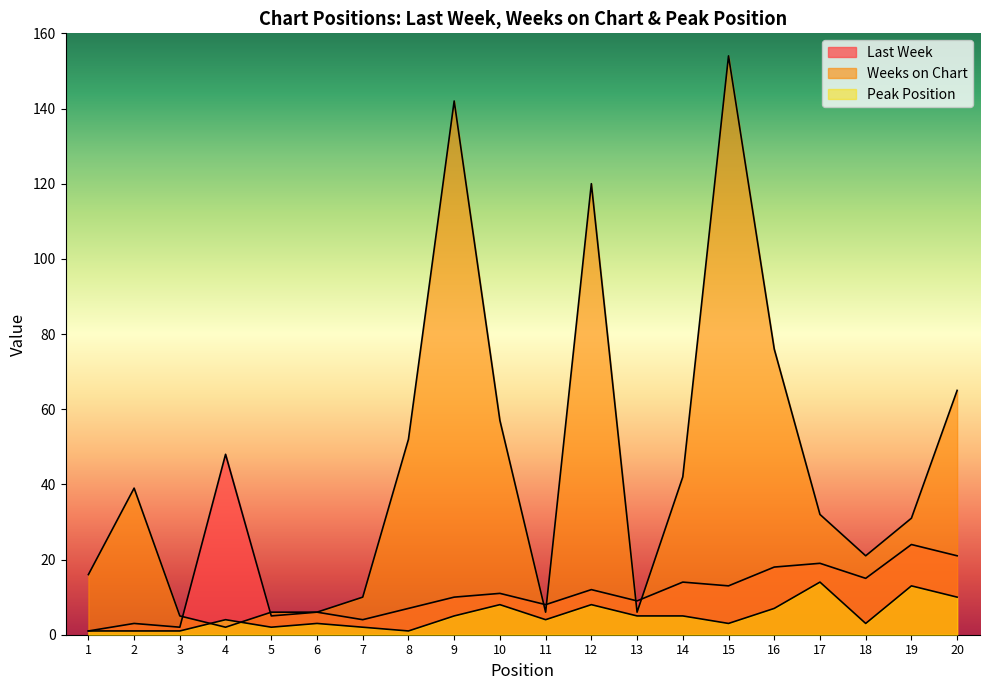

Does the chart have visible grid lines?

No